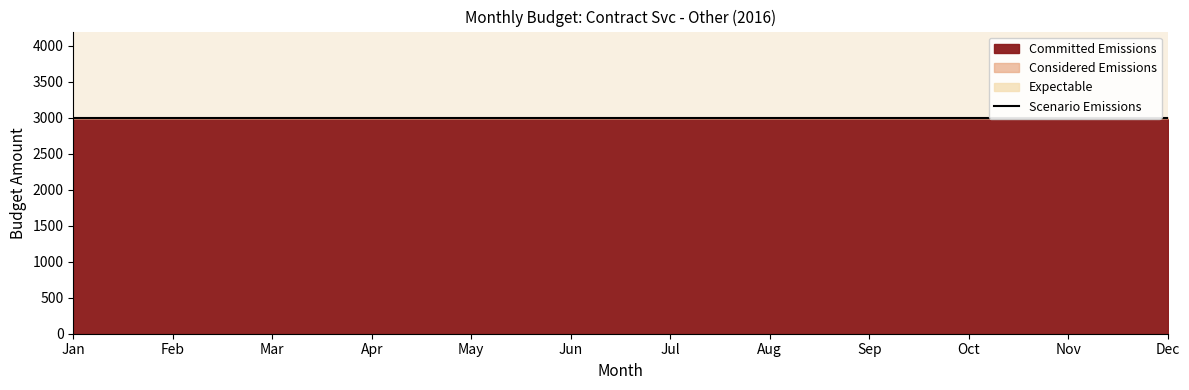

Does the chart display data point markers on the line(s)?

No